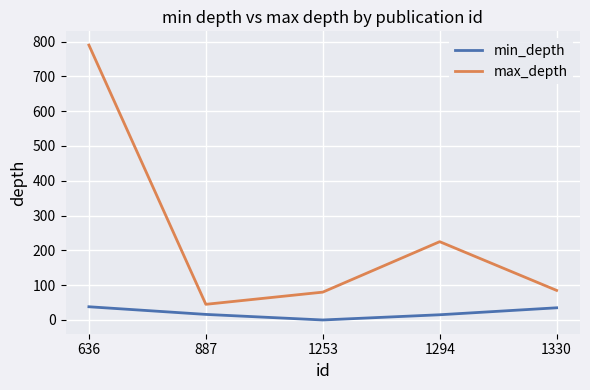

Which series has the largest range (max minus min)?

max_depth